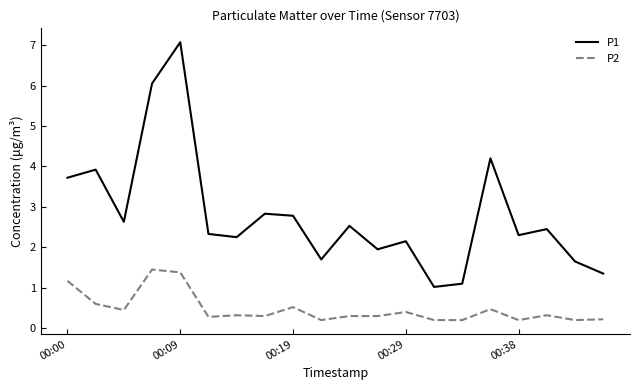

Which series has the largest total across all categories?

P1